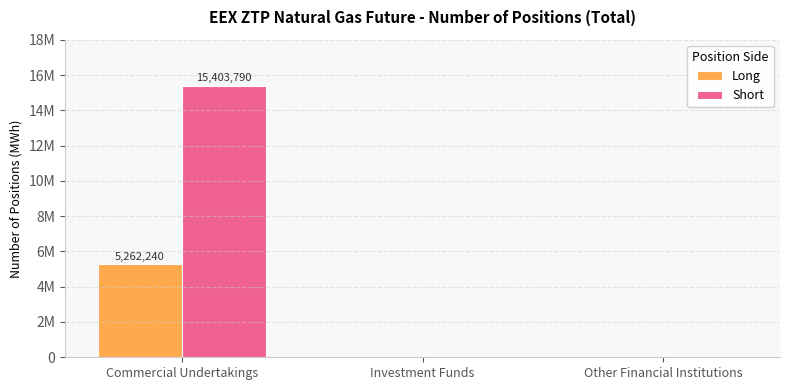

Reading right to left, list all the values displayed in this chart.

Long: 0	0	5262240
Short: 0	0	15403790